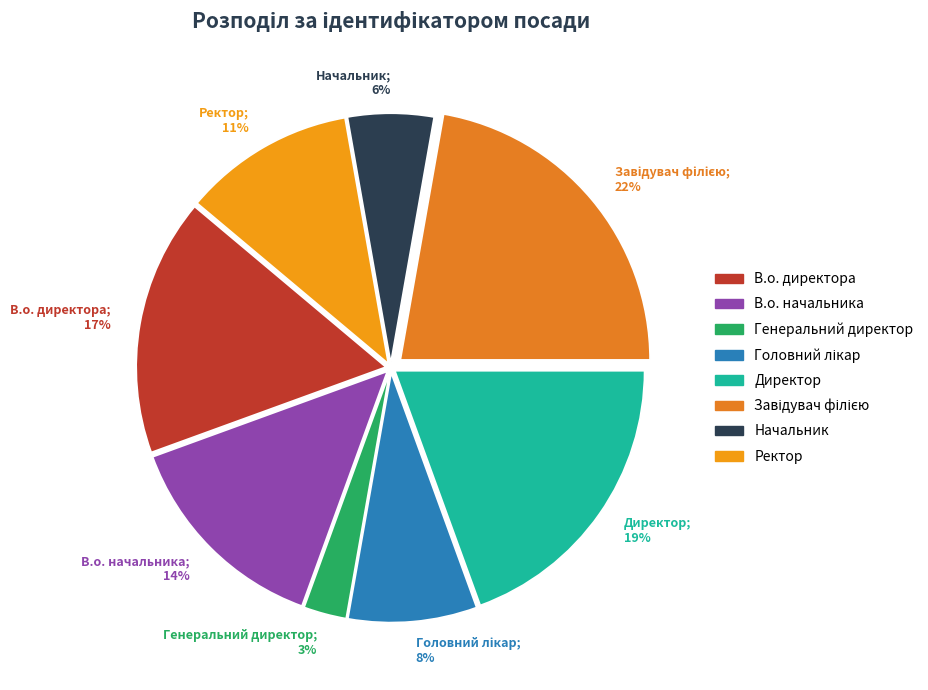

Is the sum of Ректор and В.о. начальника greater than half?

No